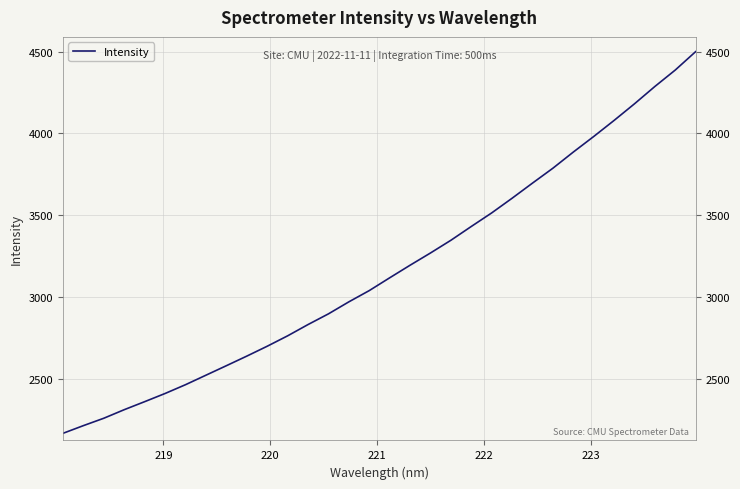

How many lines are shown in the chart?

1